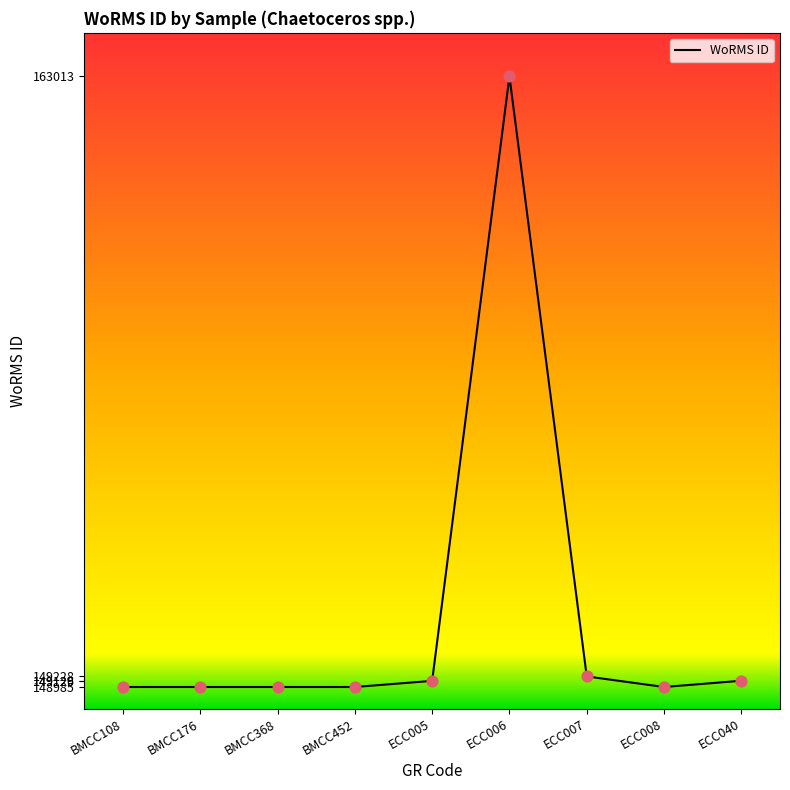

Approximately how many times larger is the value at ECC006 compared to BMCC176?

1.1